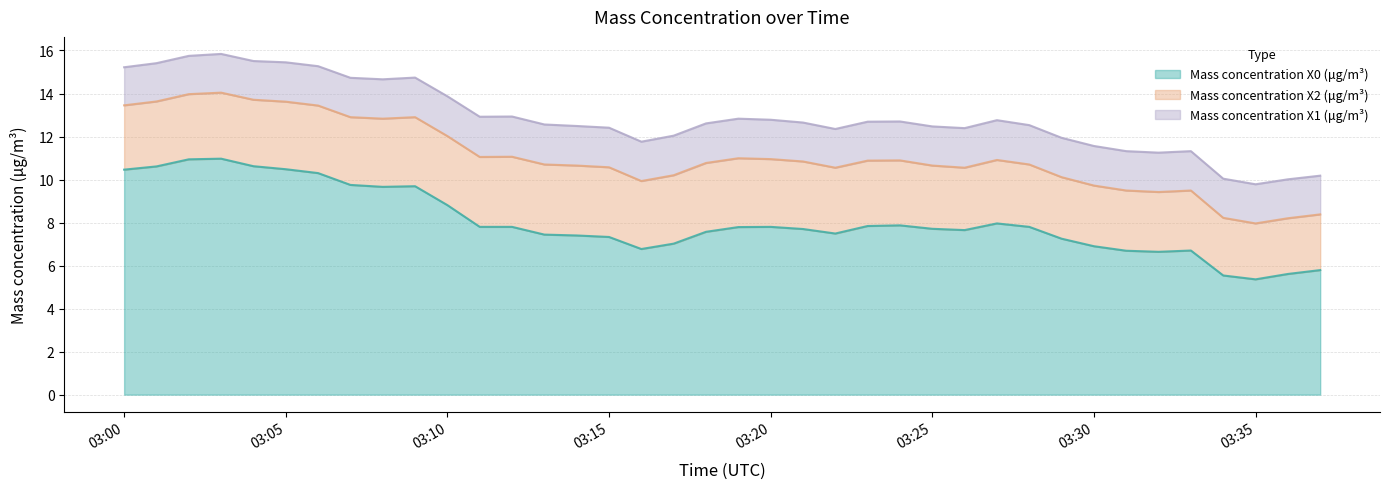

What is the sum of the Mass concentration X2 (μg/m³) values at 2022-06-16 03:28 and 2022-06-16 03:17?

6.1